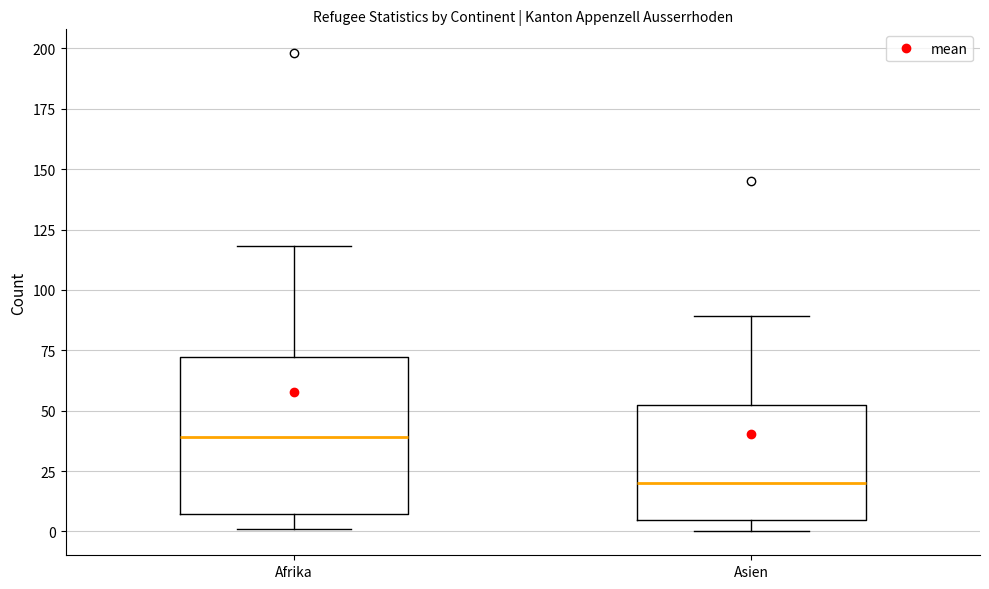

Reading left to right, transcribe this box plot: for each box, give where its median line is, the range the box spans, and where its two whiskers end, as read against the y-axis. The values are not printed on the chart, so give them approximately, as read against the axis.

Afrika: median 40, box 5 to 70, whiskers 0 to 120
Asien: median 20, box 5 to 50, whiskers 0 to 90